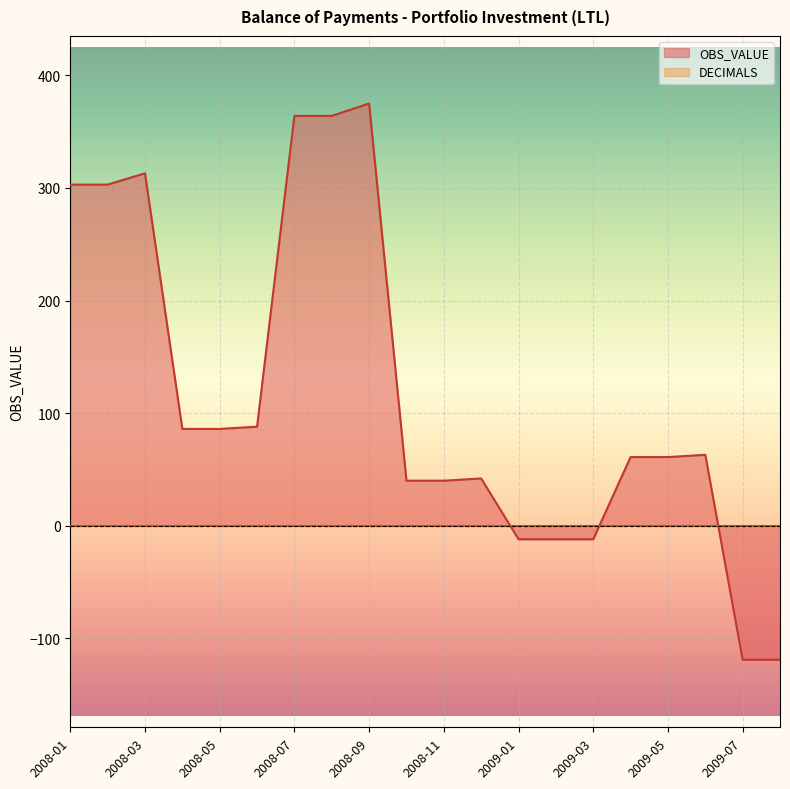

What is the sum of all values?

2315